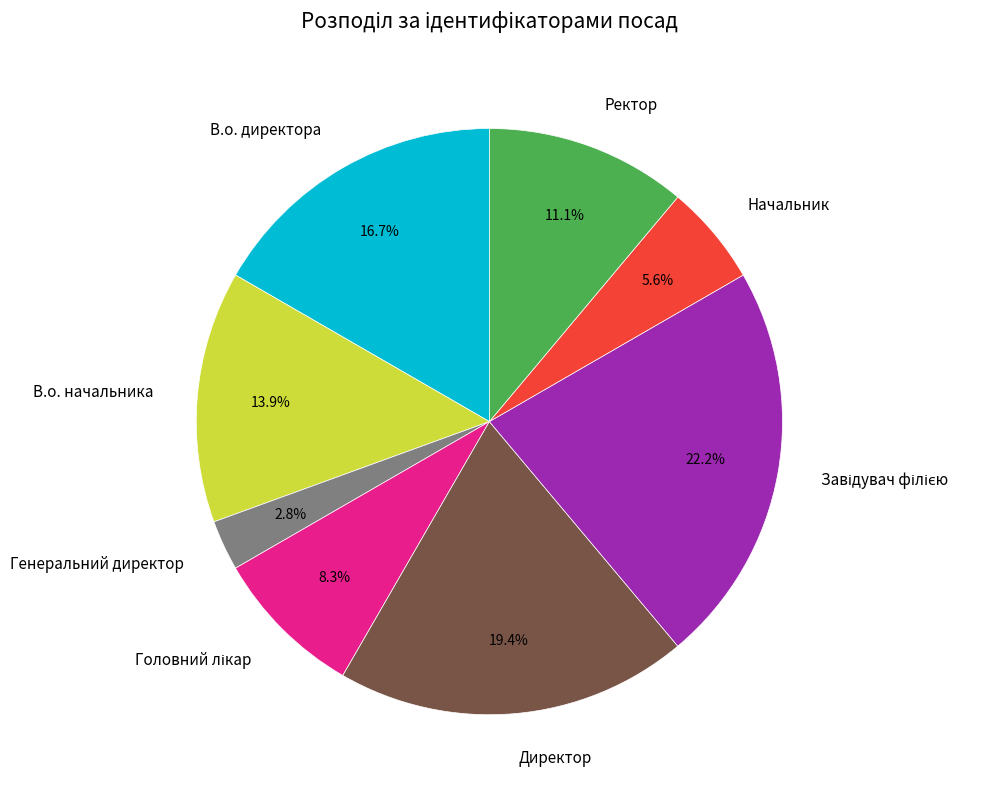

Which has a higher value, В.о. директора or Генеральний директор?

В.о. директора